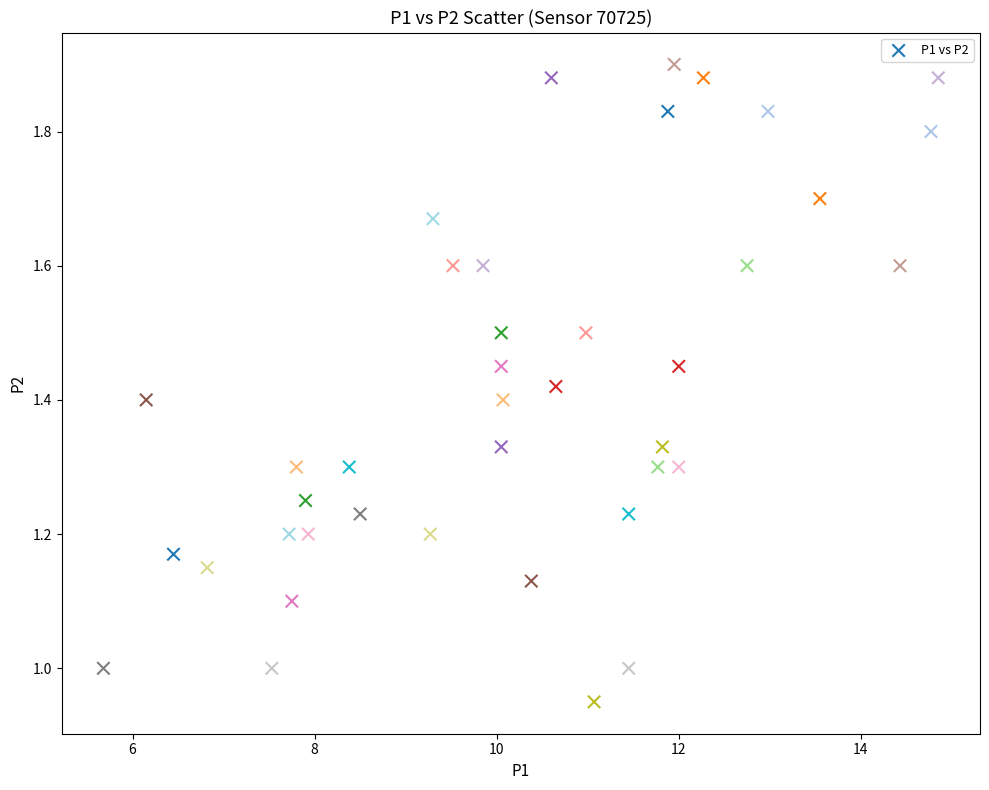

What is the range of X values (max minus min)?

9.2